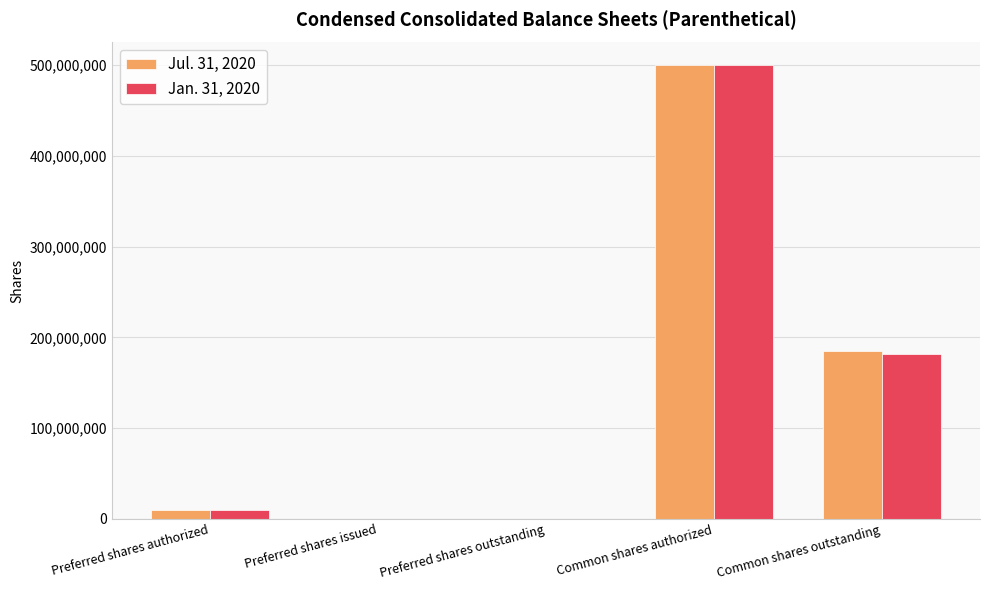

What is the sum of the Jan. 31, 2020 values at Preferred shares outstanding and Common shares outstanding?

181254000